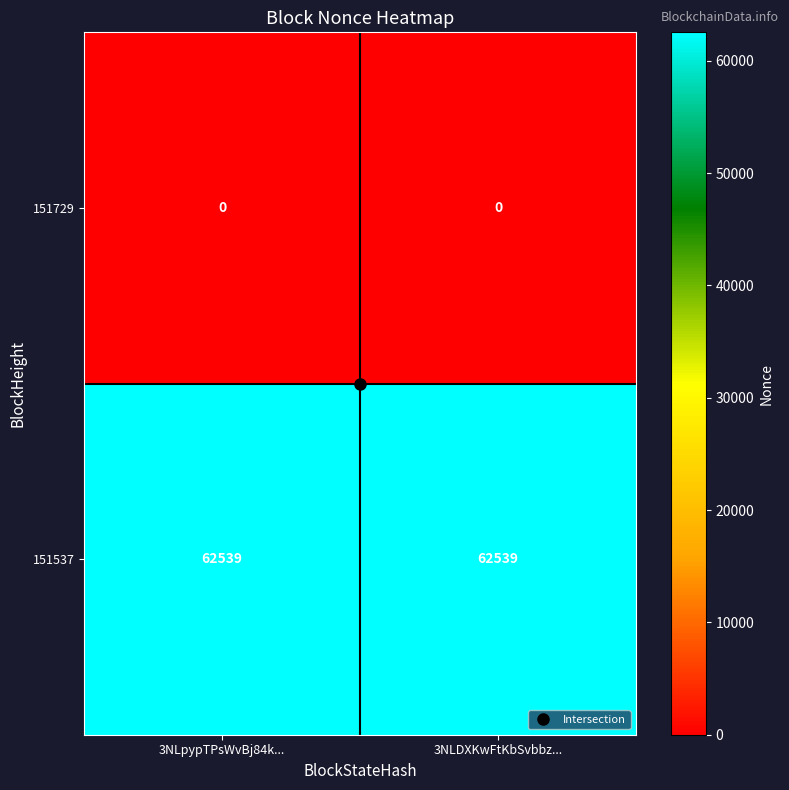

List the series in order of their overall mean, lowest first.

151729, 151537